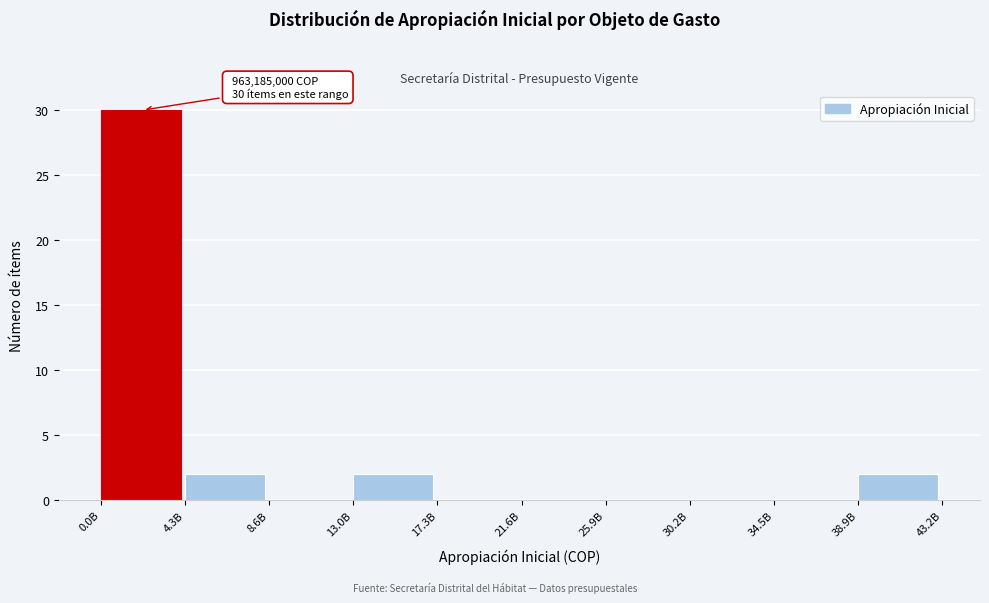

Reading left to right, what are all the values shown in this chart?

0.0B=30	4.3B=2	8.6B=0	13.0B=2	17.3B=0	21.6B=0	25.9B=0	30.2B=0	34.5B=0	38.9B=2